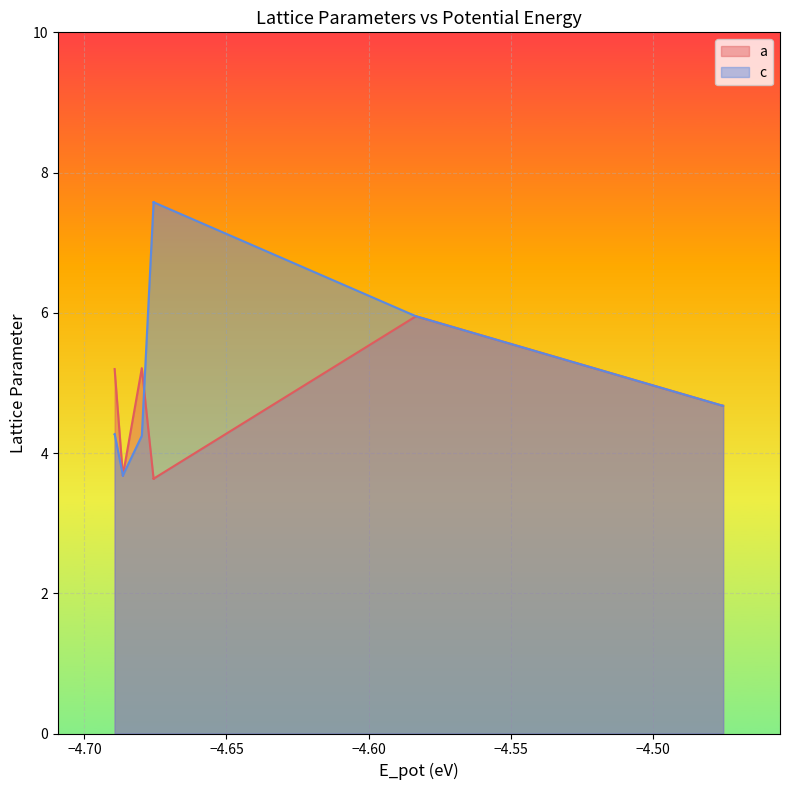

What is the highest value of the c series?

7.6